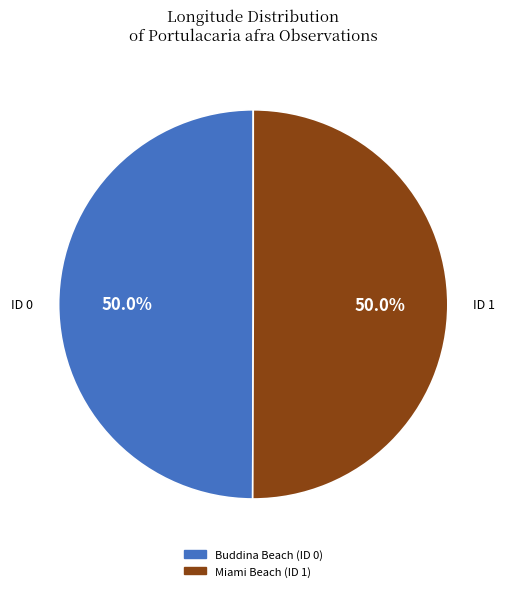

What is the ratio of the value at Buddina Beach (ID 0) to the value at Miami Beach (ID 1)?

1.0